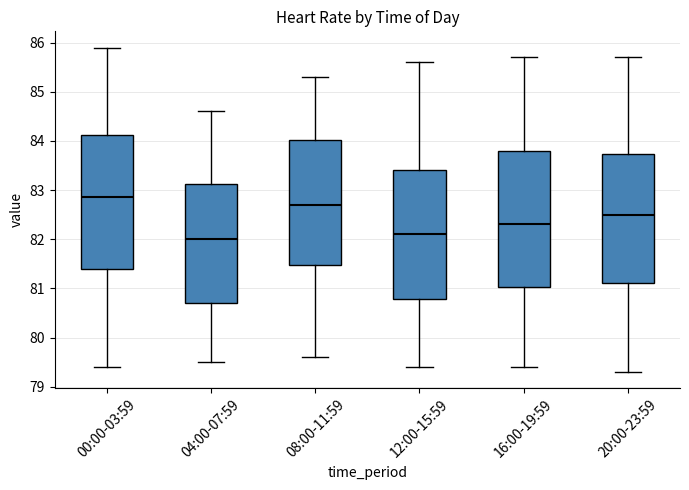

Reading left to right, read every box against the y-axis: the position of its median line, the range the box covers, and the ends of its whiskers. The values are not printed on the chart, so give them approximately, as read against the axis.

00:00-03:59: median 82.9, box 81.4 to 84.1, whiskers 79.4 to 85.9
04:00-07:59: median 82.0, box 80.7 to 83.1, whiskers 79.5 to 84.6
08:00-11:59: median 82.7, box 81.5 to 84.0, whiskers 79.6 to 85.3
12:00-15:59: median 82.1, box 80.8 to 83.4, whiskers 79.4 to 85.6
16:00-19:59: median 82.3, box 81.0 to 83.8, whiskers 79.4 to 85.7
20:00-23:59: median 82.5, box 81.1 to 83.7, whiskers 79.3 to 85.7